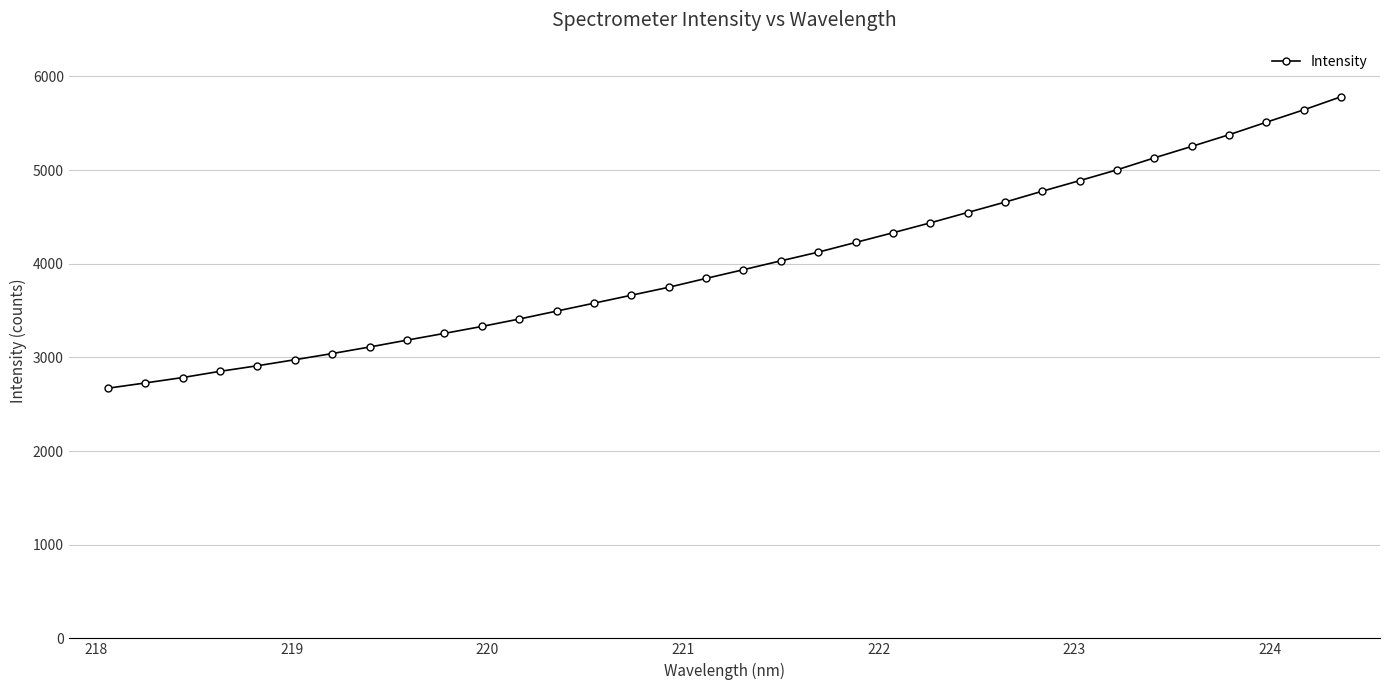

How many data points are less than 3936?

17